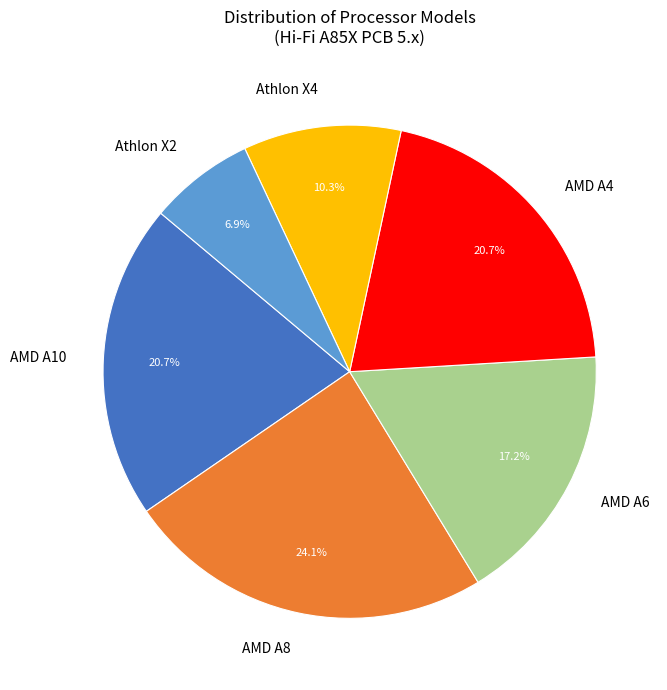

Which slice is the largest?

AMD A8